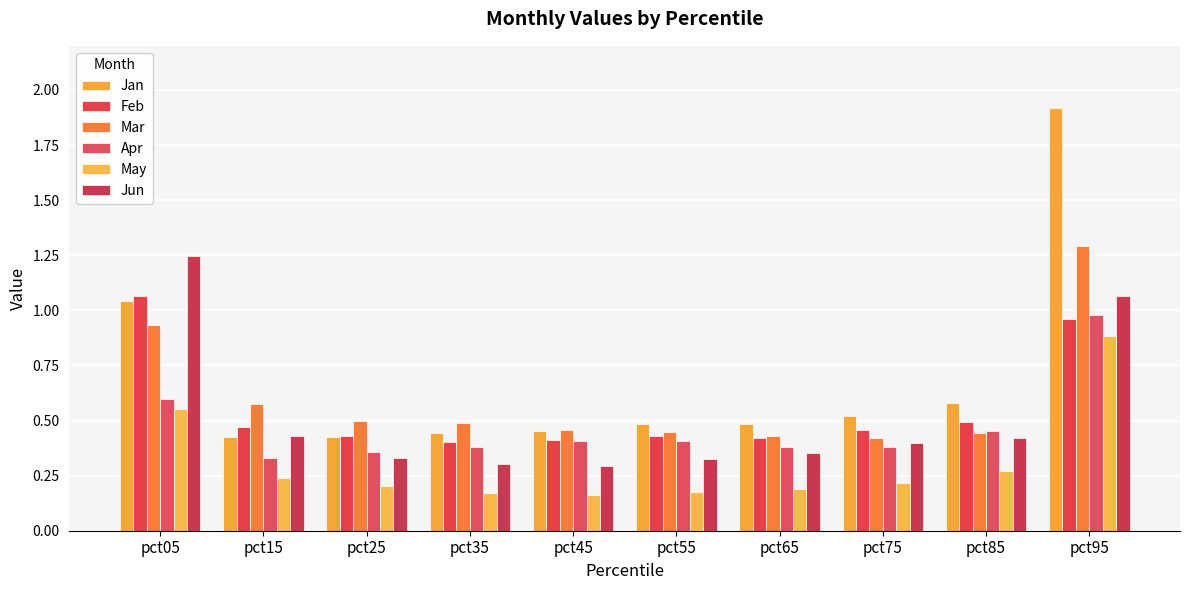

What are all the series names shown in the legend?

Jan, Feb, Mar, Apr, May, Jun